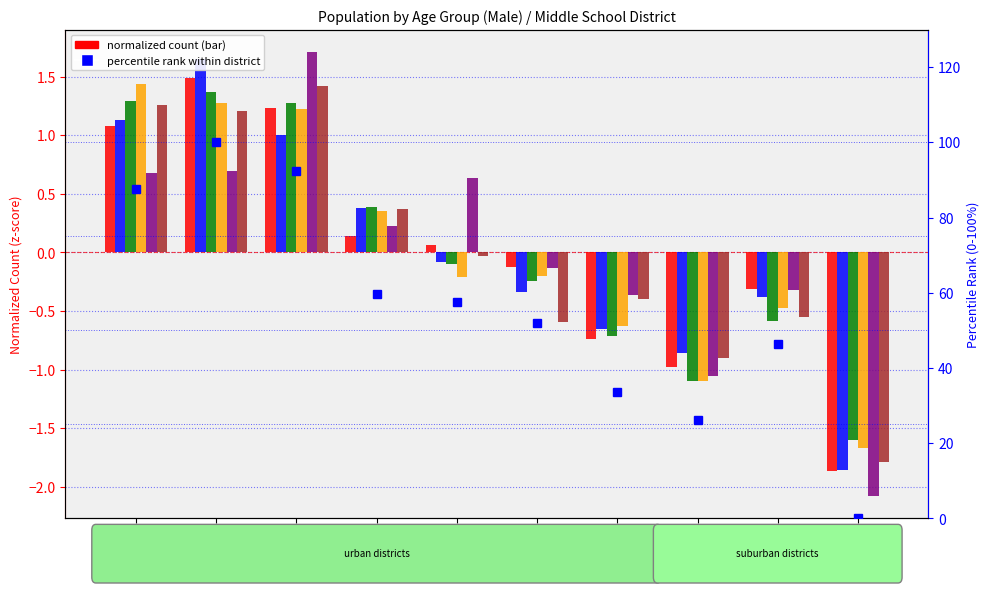

Where is 60-64 (col_30) nearest to the value 0?

高岡(男)